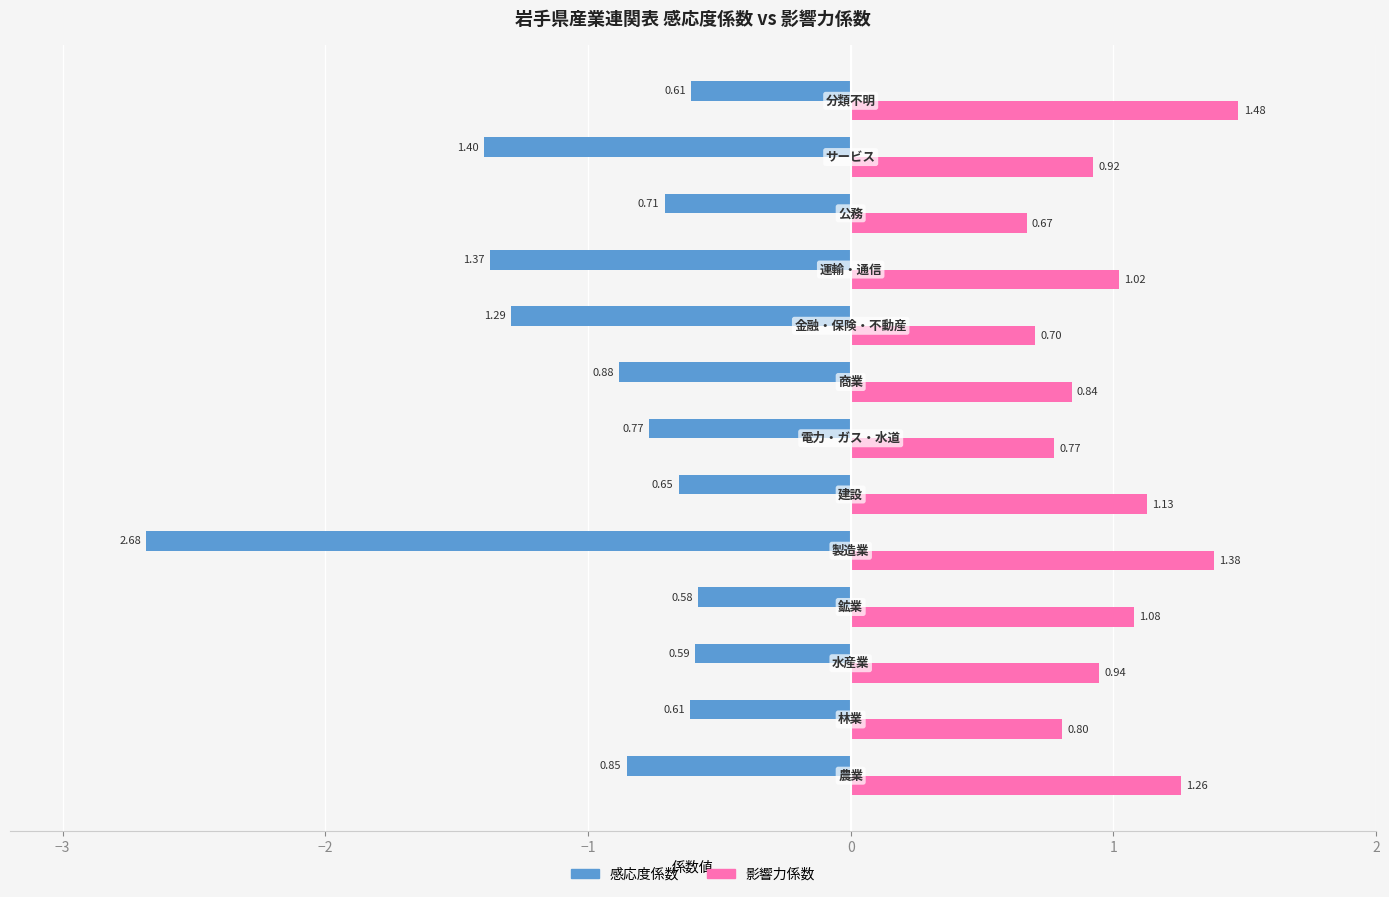

What is the difference between the maximum and minimum values in the 感応度係数 series?

2.1